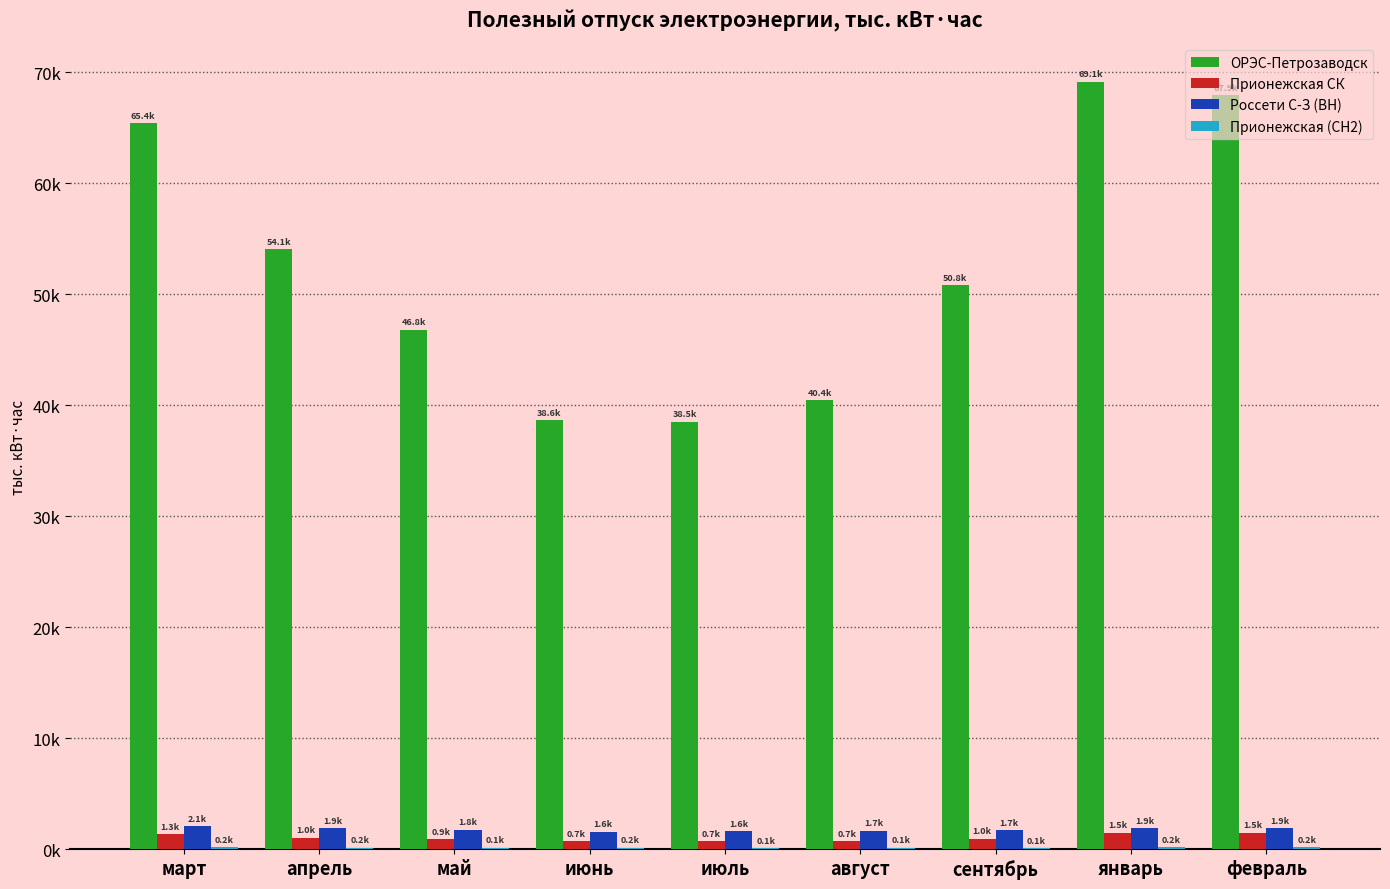

Does the chart contain stacked bars?

No